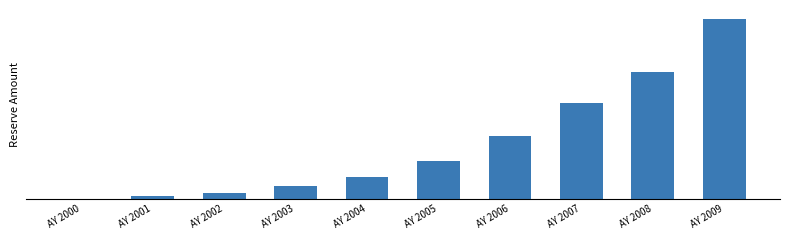

Where is the data nearest to the value 31853?

AY 2007